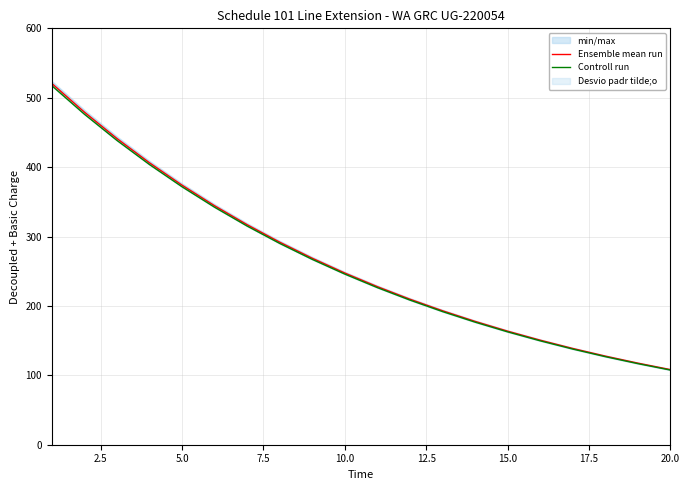

What is the average value of the Ensemble mean run series?

265.3